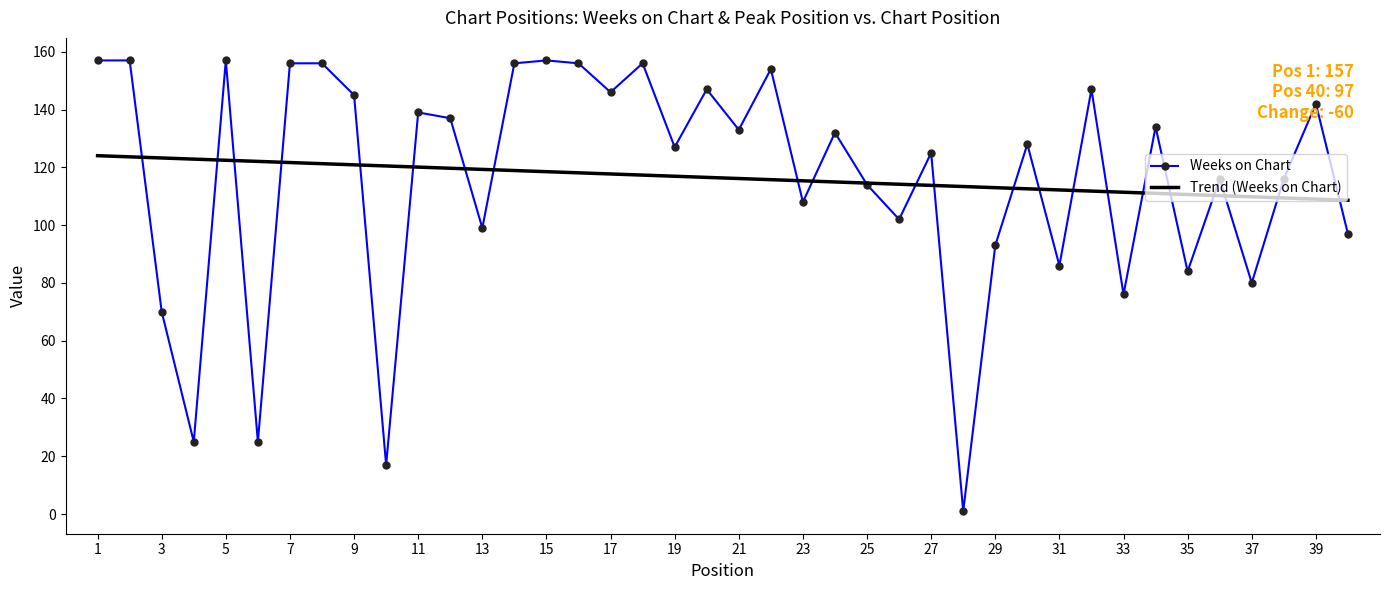

Rank the series by their maximum value, from highest to lowest.

Weeks on Chart, Trend (Weeks on Chart)